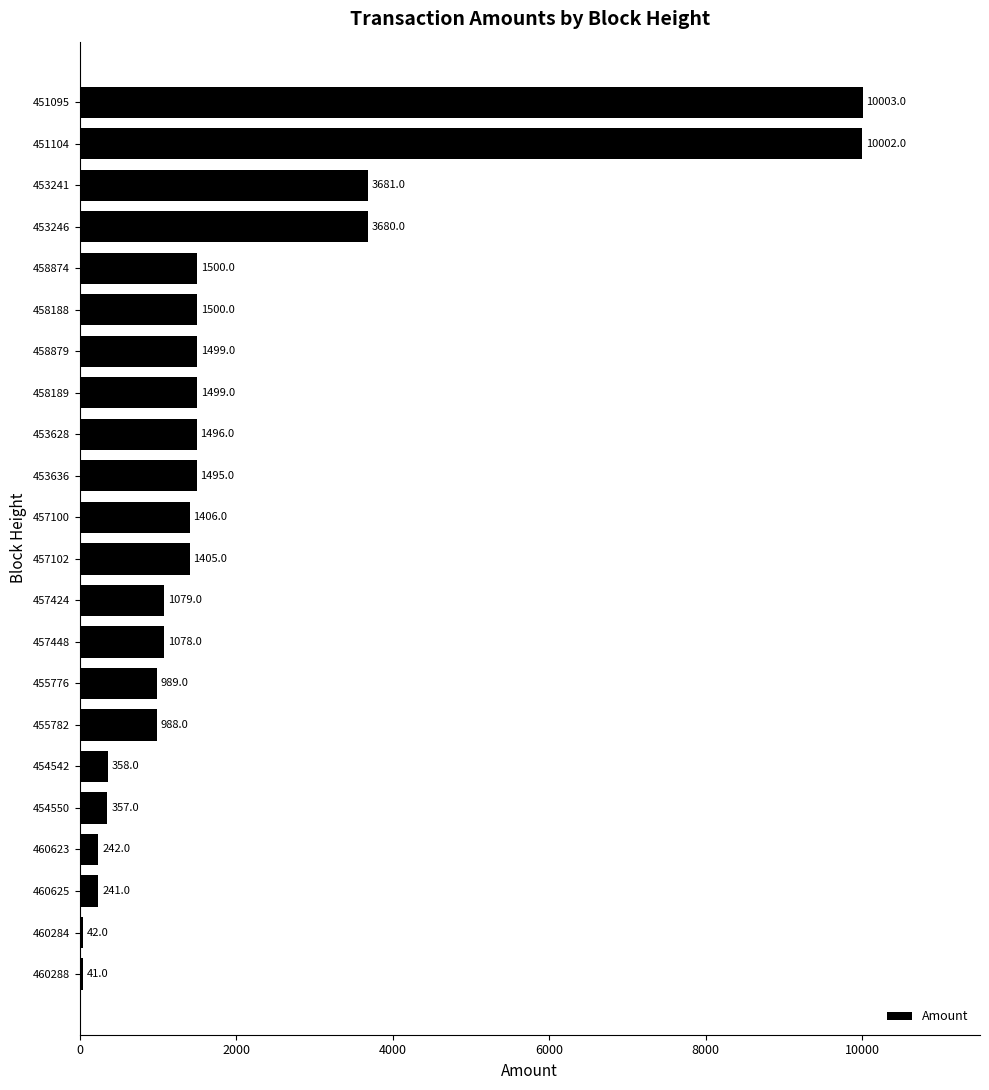

What is the change in value from 453628 to 454542?

-1138